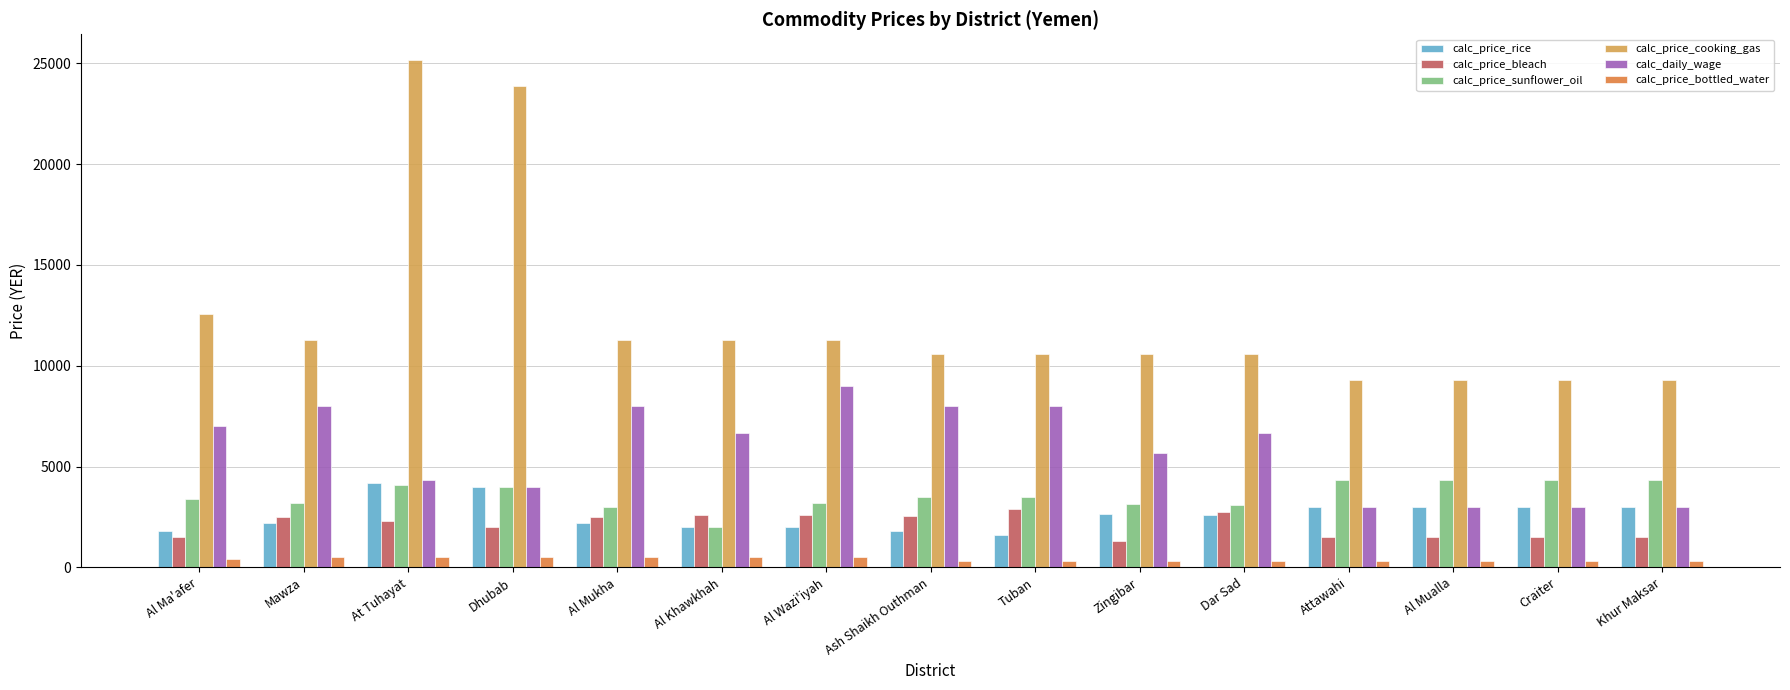

At which category is the sum across all series the highest?

At Tuhayat